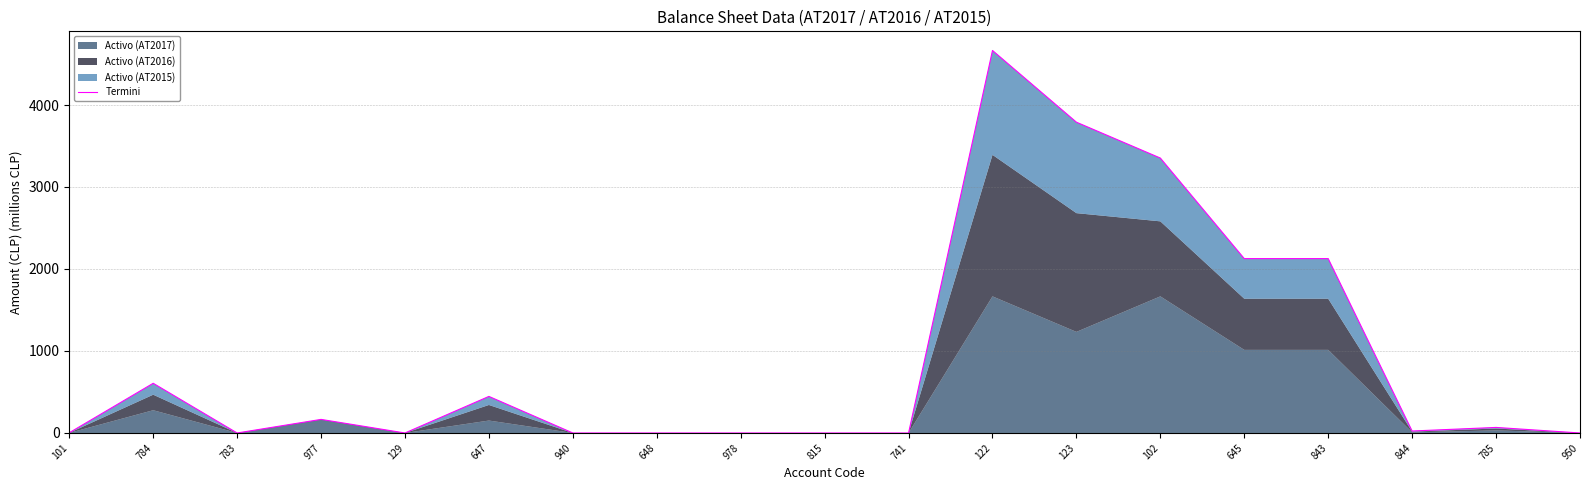

What is the change in value from 647 to 645?

+1680.6